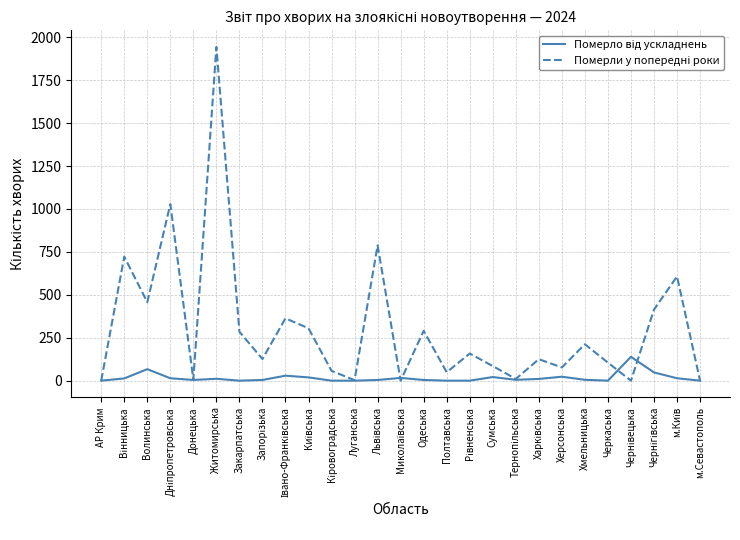

What is the maximum value shown in the chart?

1943